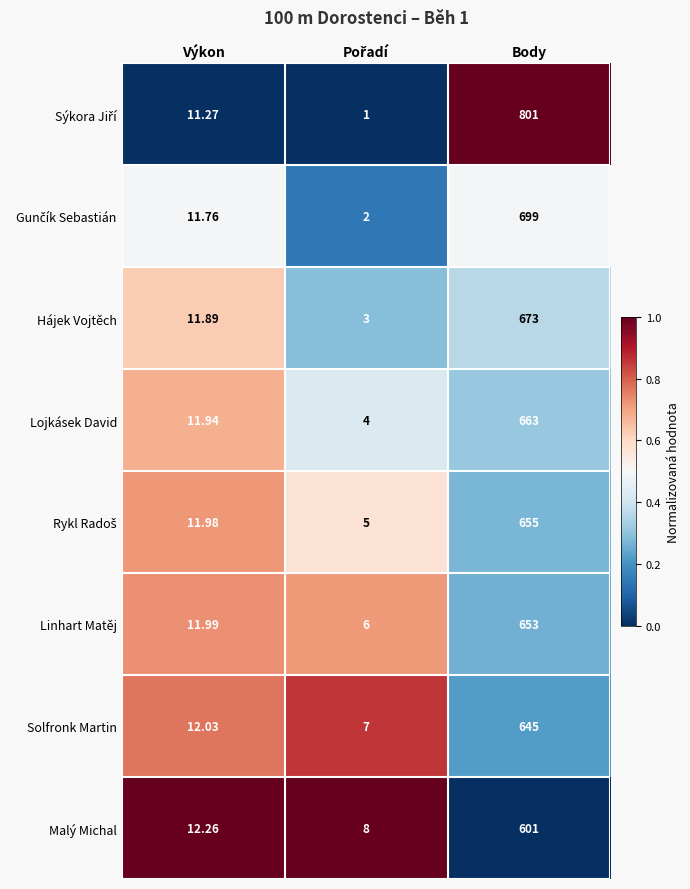

At which category is the sum across all series the highest?

Body